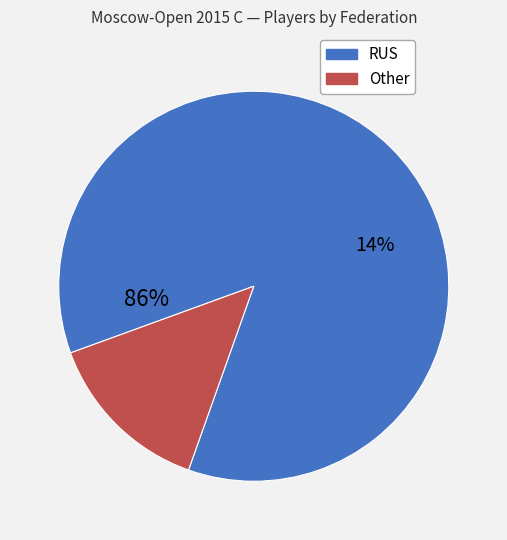

Which slice represents more than half of the pie?

RUS